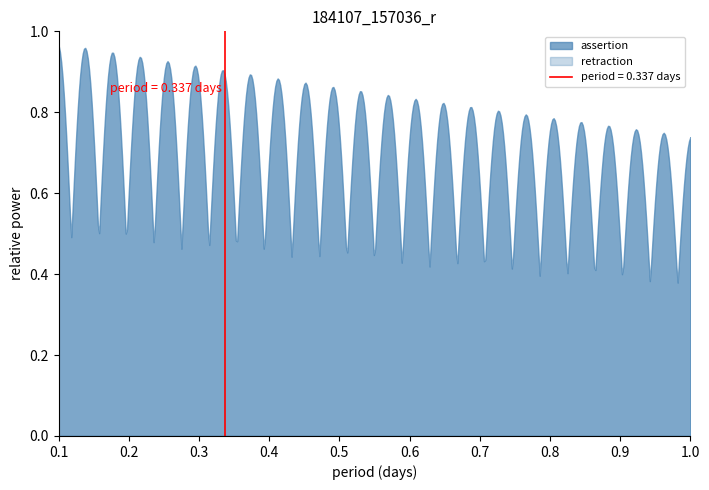

Which series has the widest spread of values?

assertion